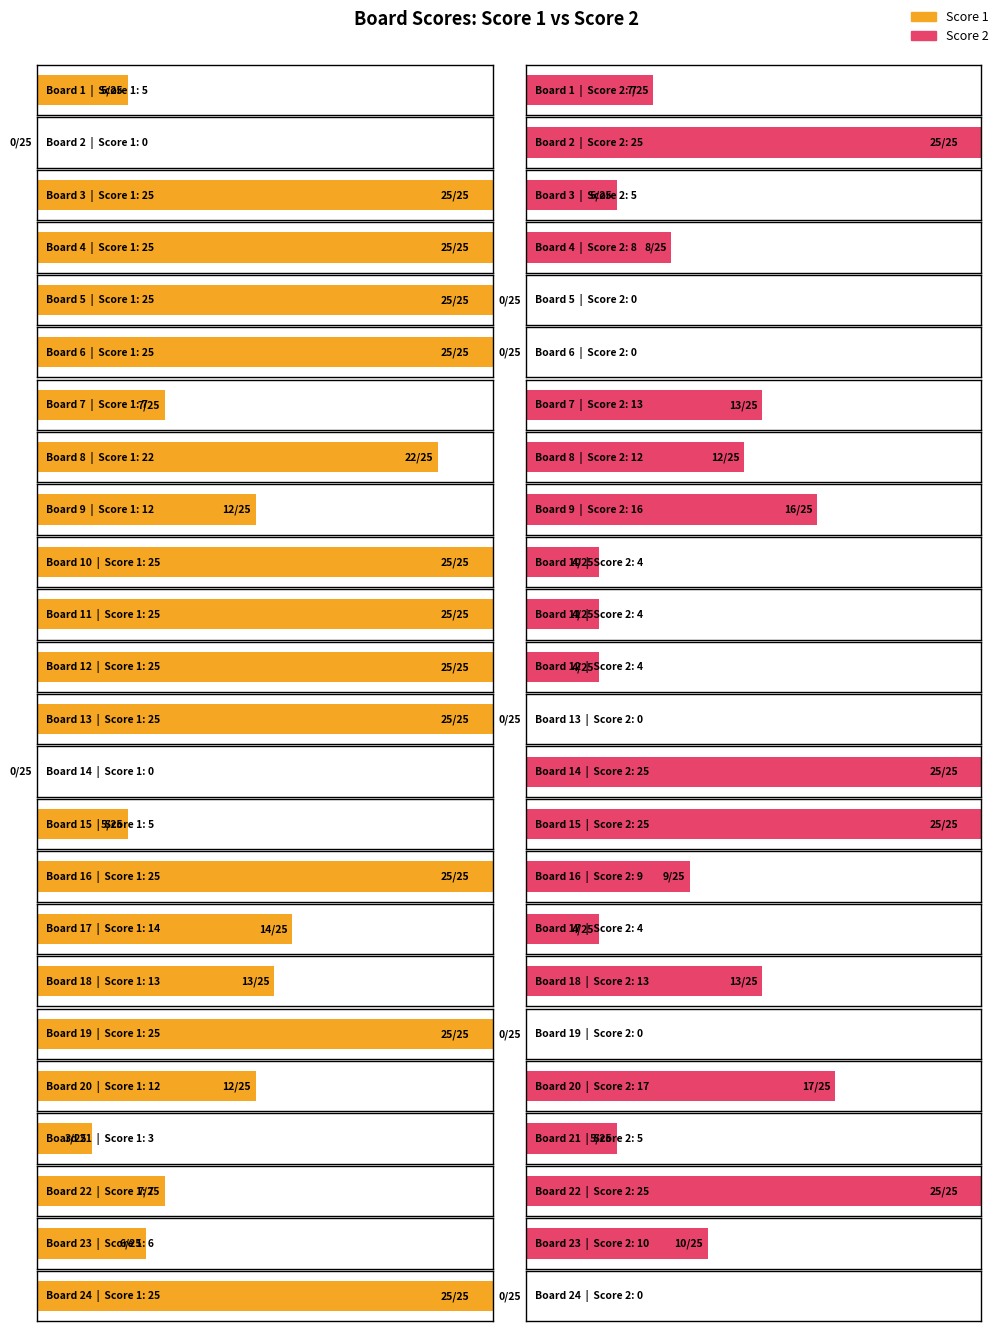

Count the number of categories in the chart.

24